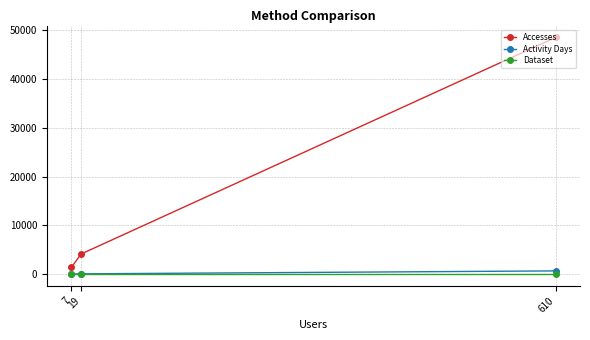

What is the approximate value of Dataset at 19?

1